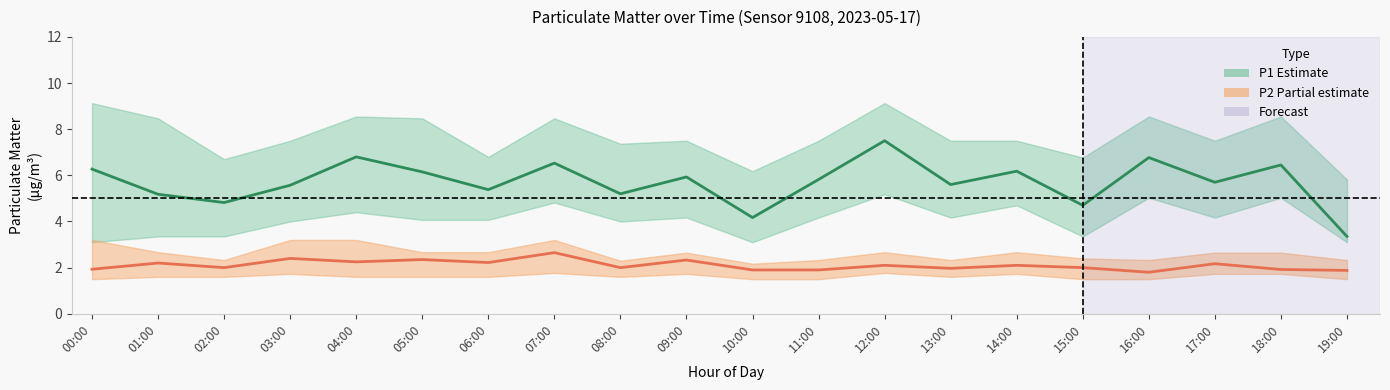

True or false: P1 (PM10) and P2 (PM2.5) intersect in this chart.

False